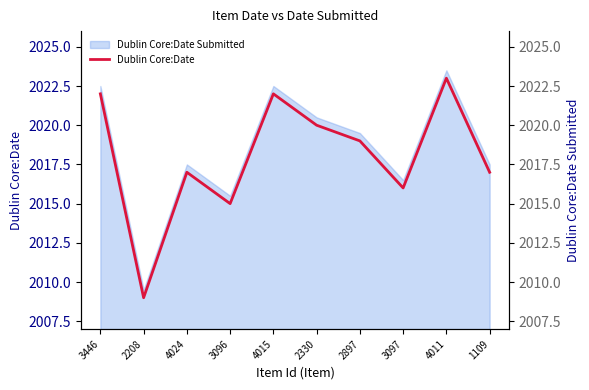

Reading right to left, transcribe all the data shown in this chart.

1109=2017	4011=2023	3097=2016	2897=2019	2330=2020	4015=2022	3096=2015	4024=2017	2208=2009	3446=2022